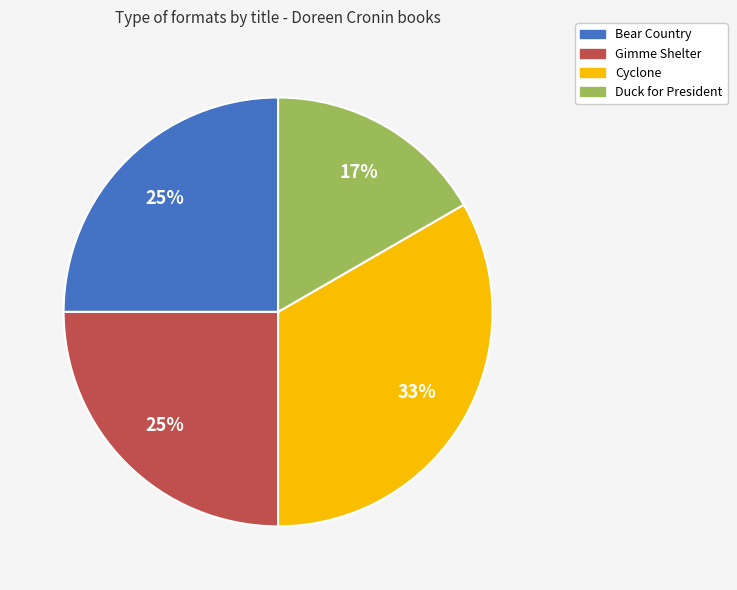

Is the sum of Bear Country and Cyclone greater than half?

Yes